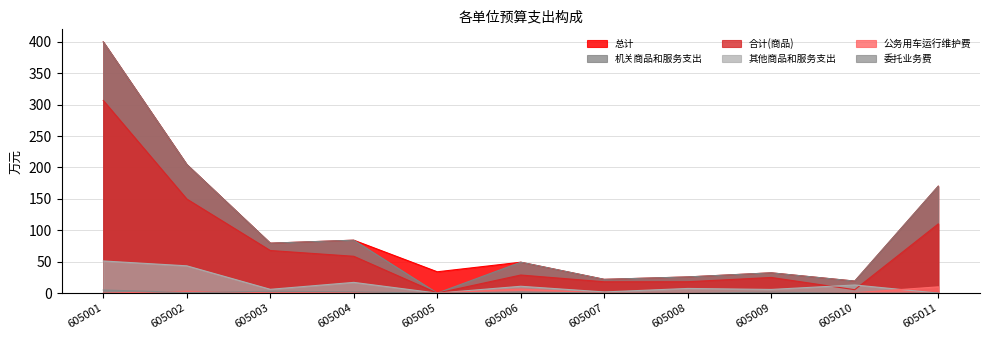

Which series changed the most between 605005 and 605010?

机关商品和服务支出